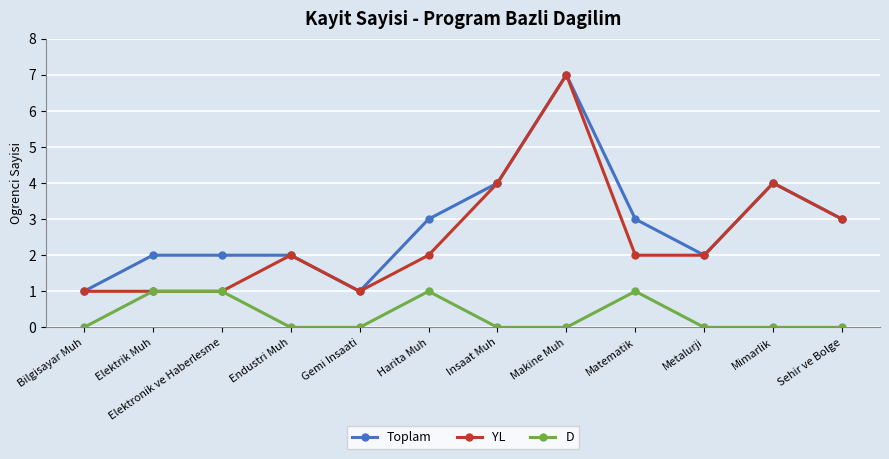

True or false: YL has more than 0 interior local peaks.

True